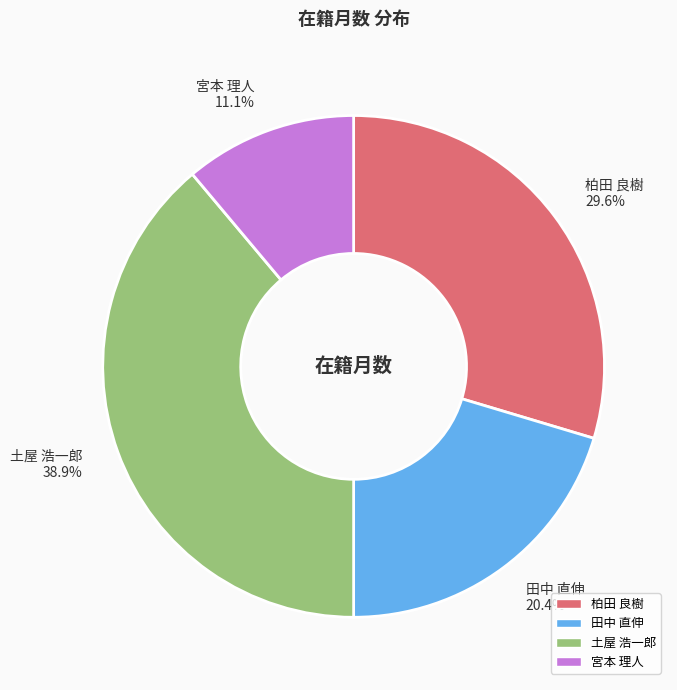

How many slices are in this pie chart?

4